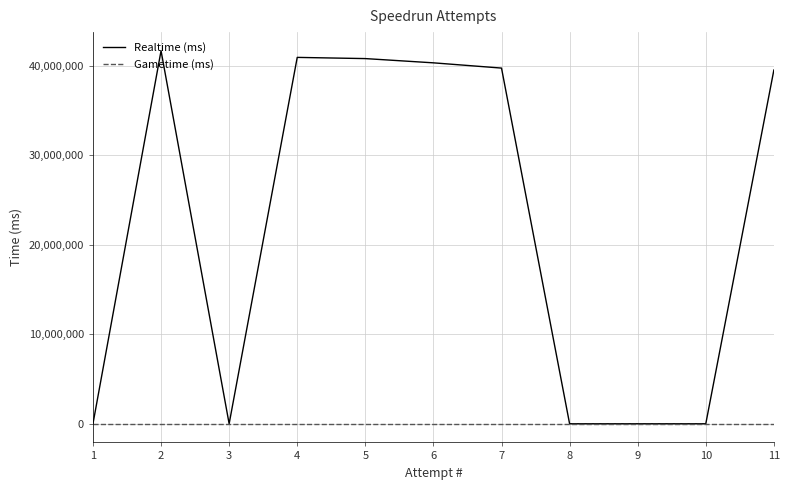

What are all the series names shown in the legend?

Realtime (ms), Gametime (ms)